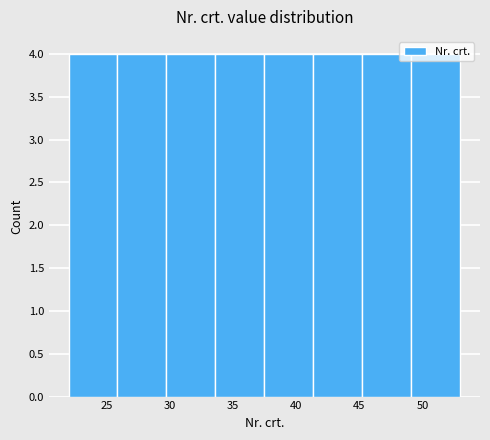

How tall is the bar that spans 22.0 to 26.0 on the x-axis? Neither the bar edges nor the heights are printed on the chart, so give them approximately, as read against the axes.

4